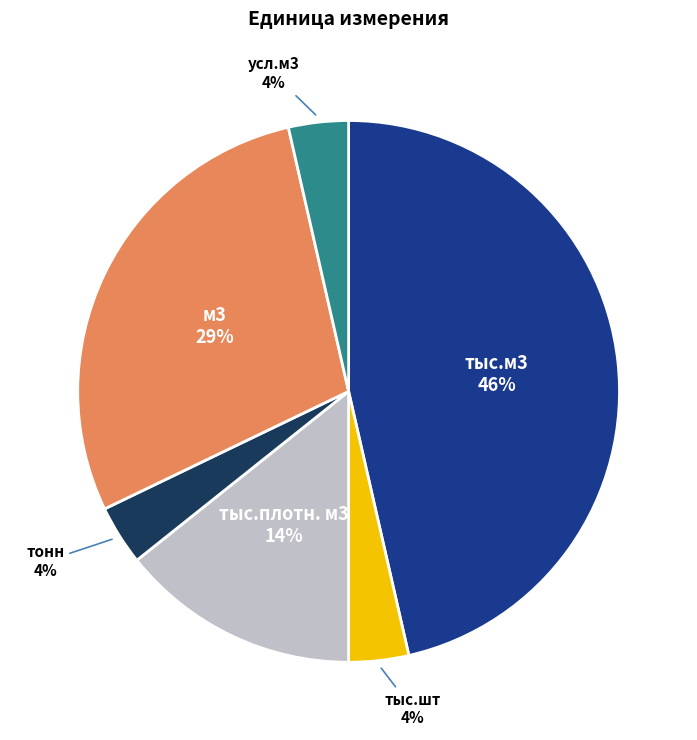

Does any single category account for the majority?

No